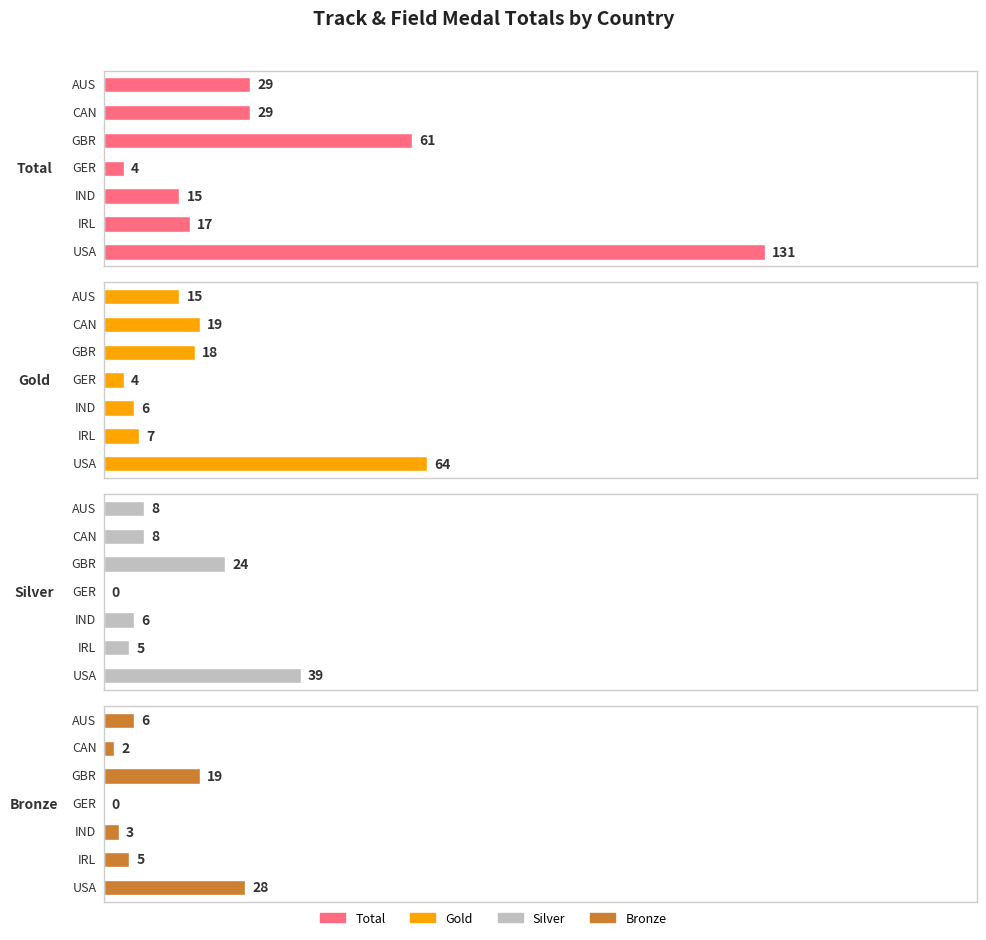

What is the value of the Gold bar at the 6th from the left?

7